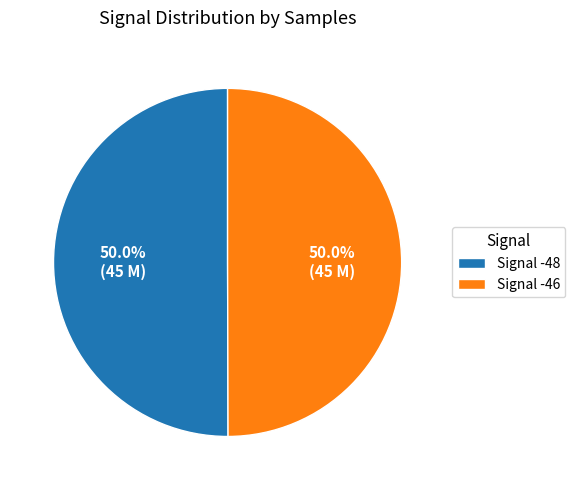

Approximately how many times larger is the value at Signal -48 compared to Signal -46?

1.0